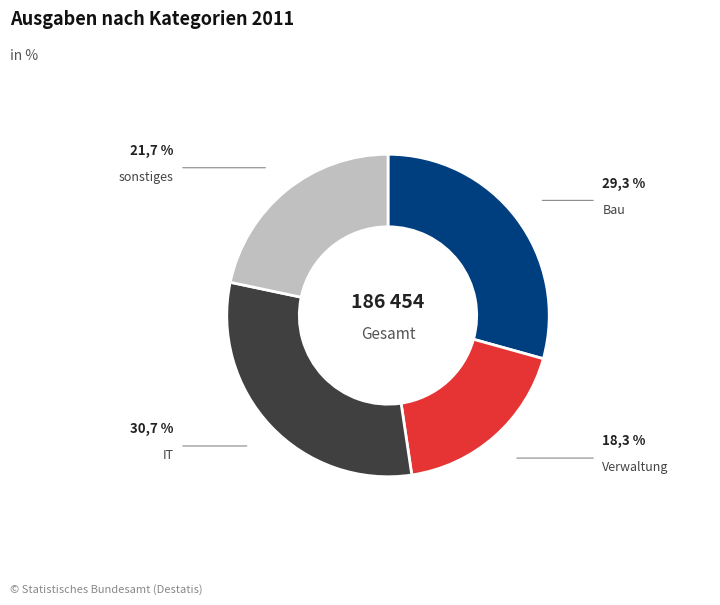

Which category has the smallest portion of the pie?

Verwaltung